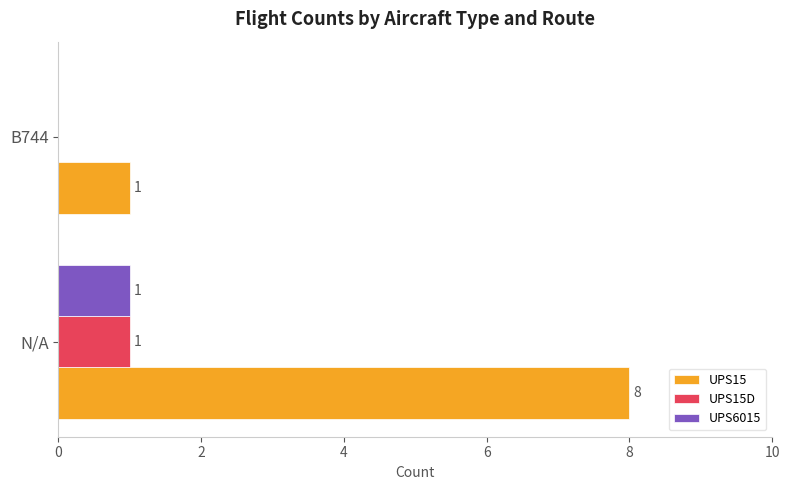

What is the maximum value shown in the chart?

8